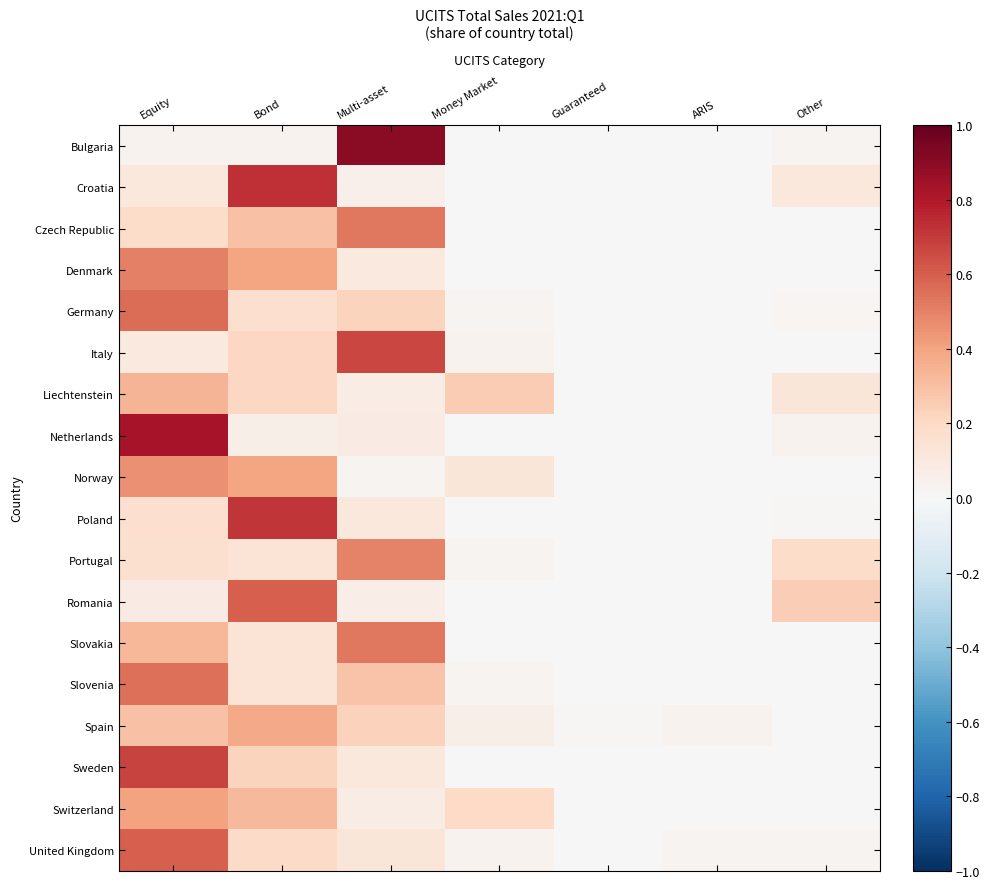

What is the spread (max minus min) of values at Other?

0.2